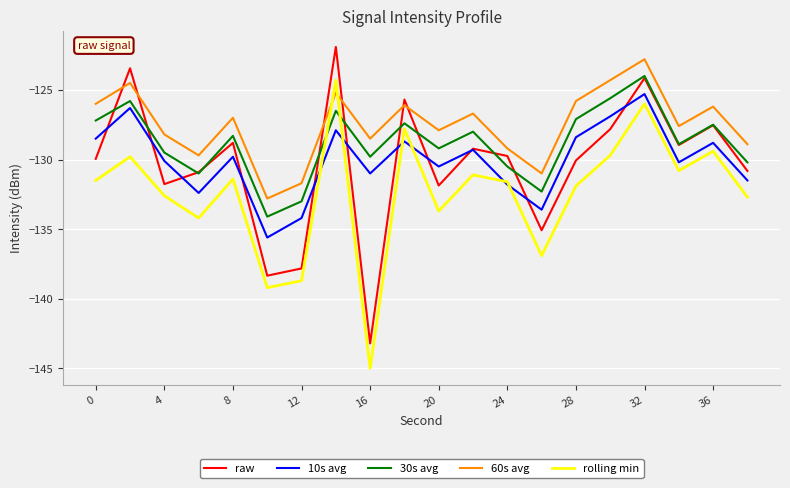

Which series has the largest range (max minus min)?

raw